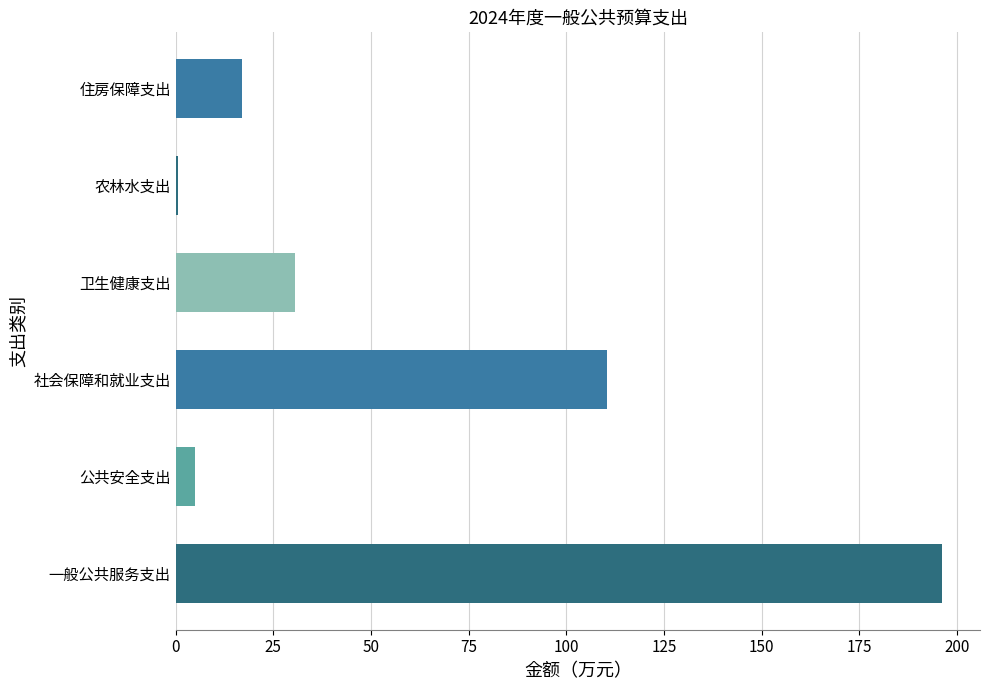

List the labels in order of value, smallest first.

农林水支出, 公共安全支出, 住房保障支出, 卫生健康支出, 社会保障和就业支出, 一般公共服务支出